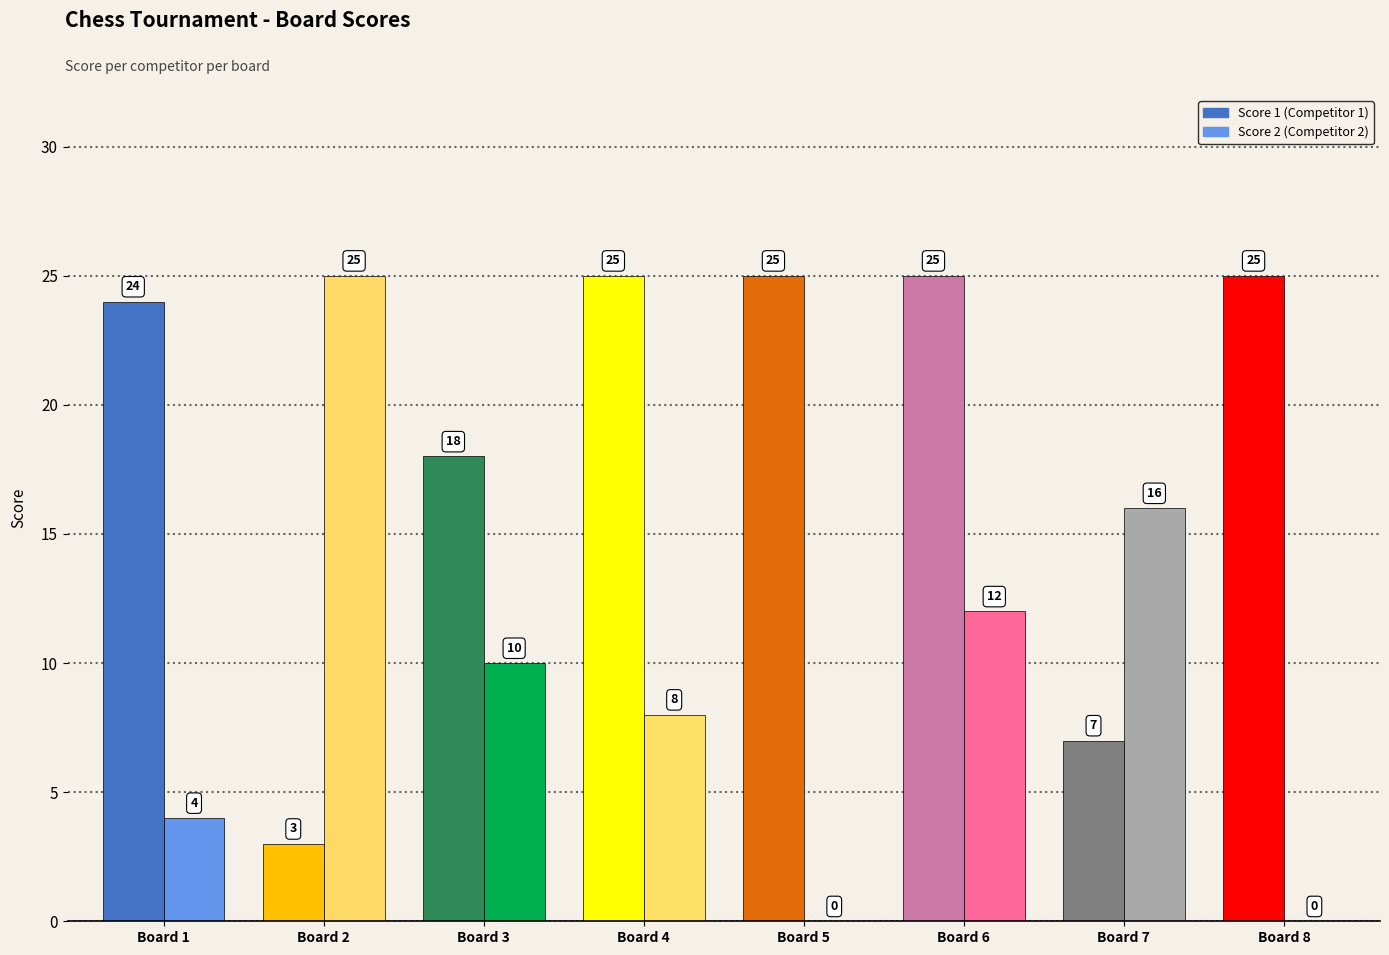

What is the greatest value displayed?

25